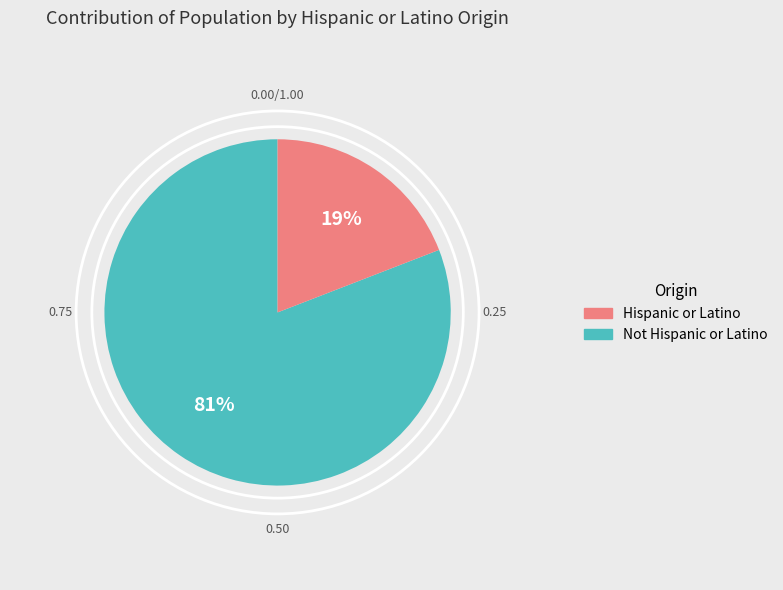

Is there any slice that represents more than half of the pie?

Yes